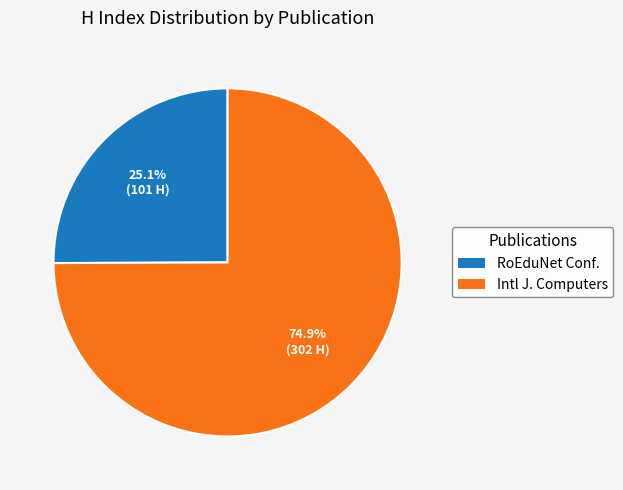

To the nearest percent, what is the average slice percentage?

50%